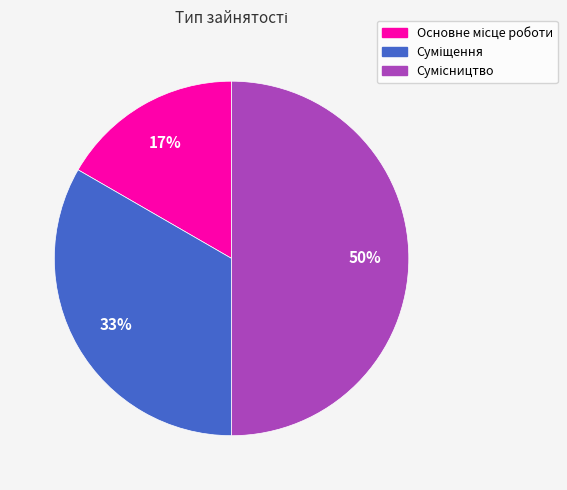

To the nearest percent, what is the difference between the largest and smallest slice percentages?

33%